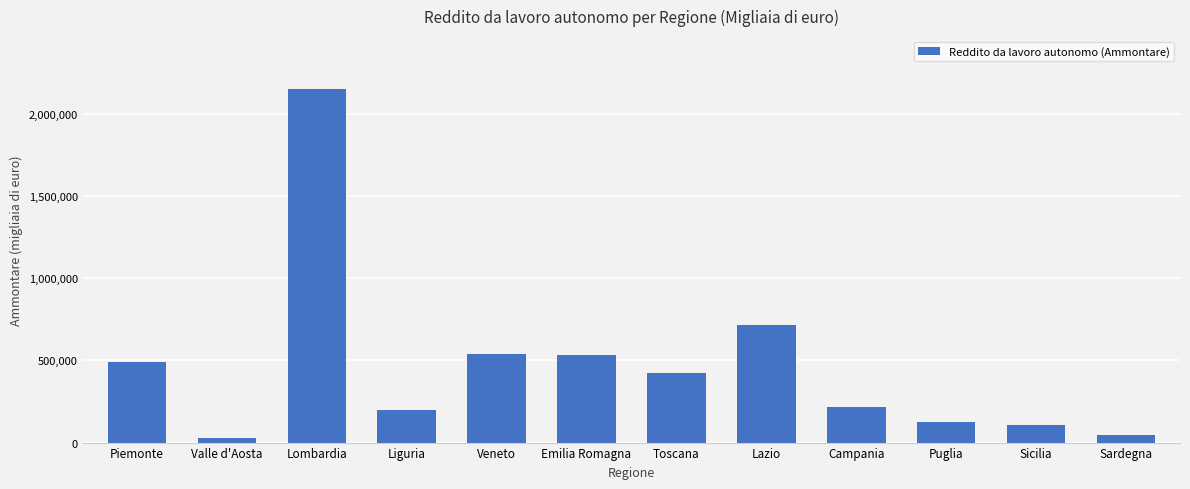

Count the number of categories in the chart.

12